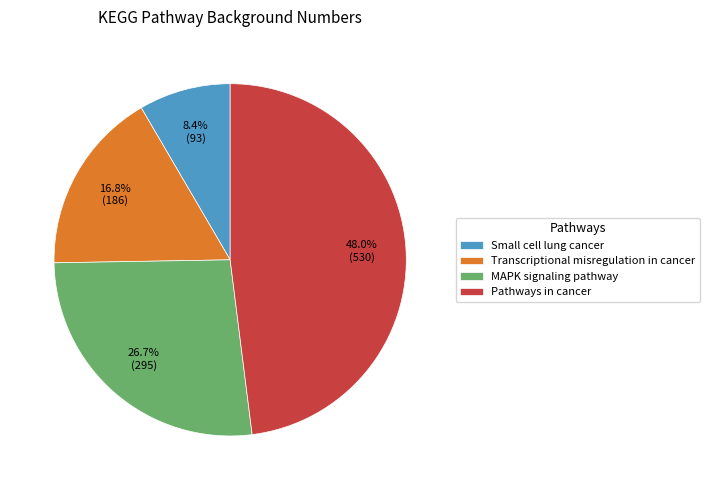

What portion of the pie excludes Pathways in cancer?

52.0%